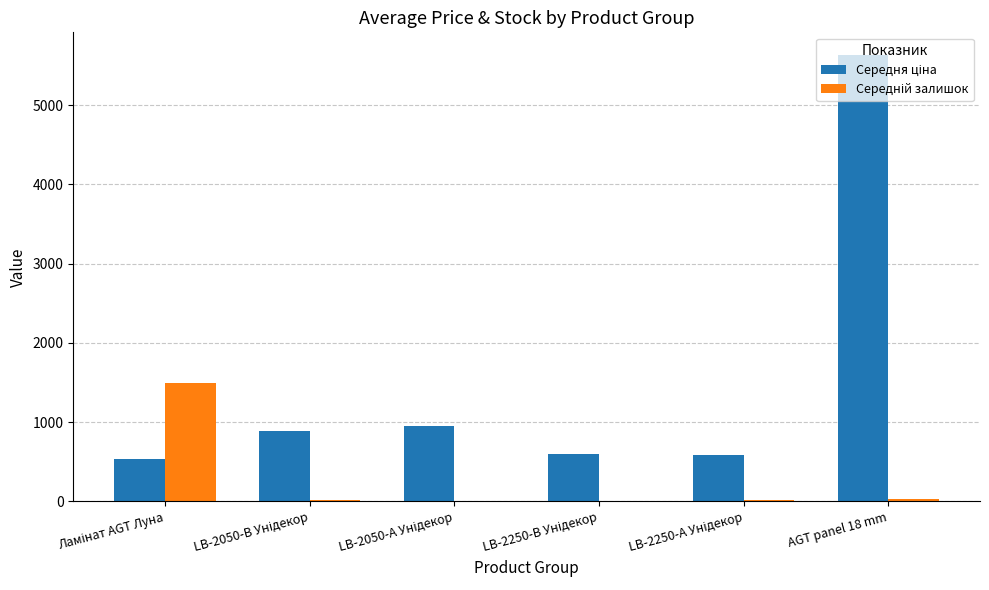

At which category is the sum across all series the highest?

AGT panel 18 mm